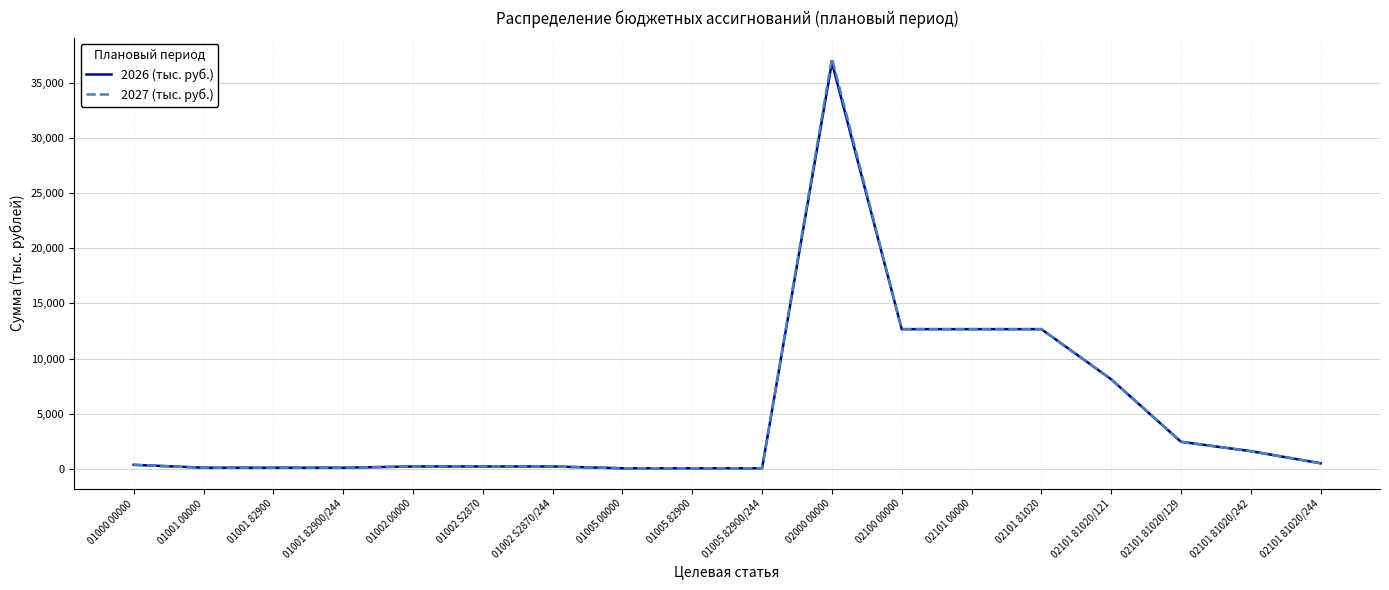

What position from the left is 01005 82900/244?

10